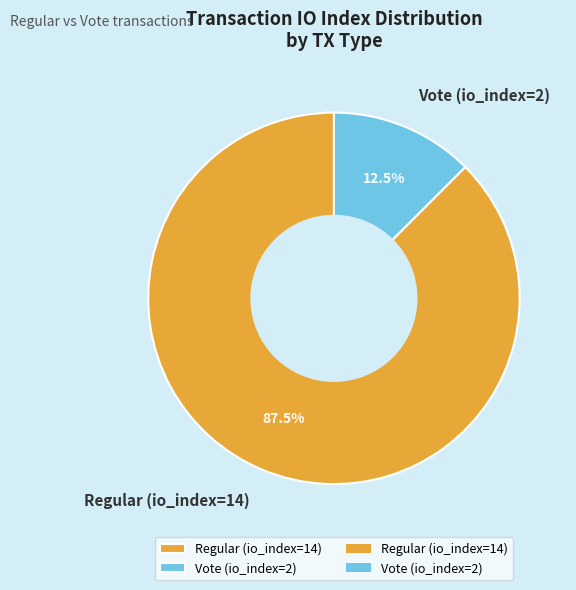

To the nearest percent, what is the combined percentage of Vote (io_index=2) and Regular (io_index=14)?

100%